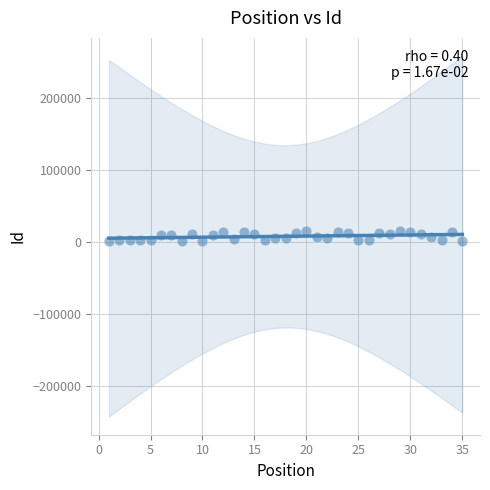

What is the range of Y values (max minus min)?

14004